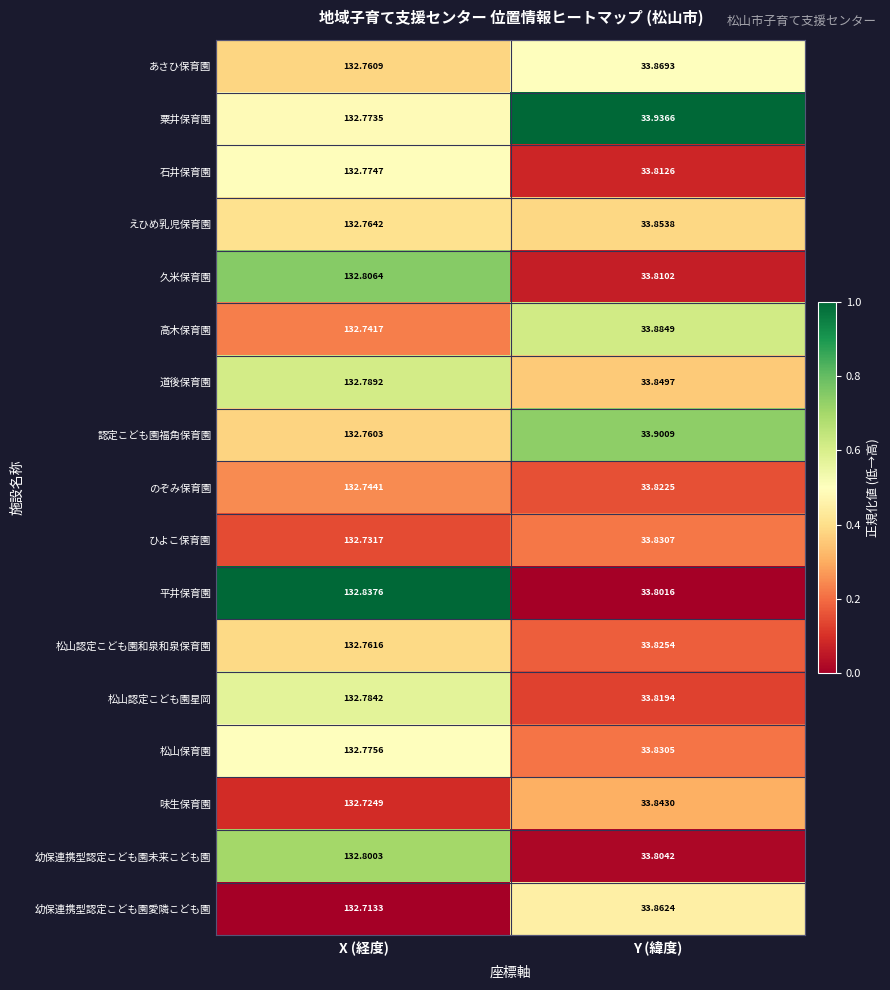

Which series changed the most between X (経度) and Y (緯度)?

平井保育園